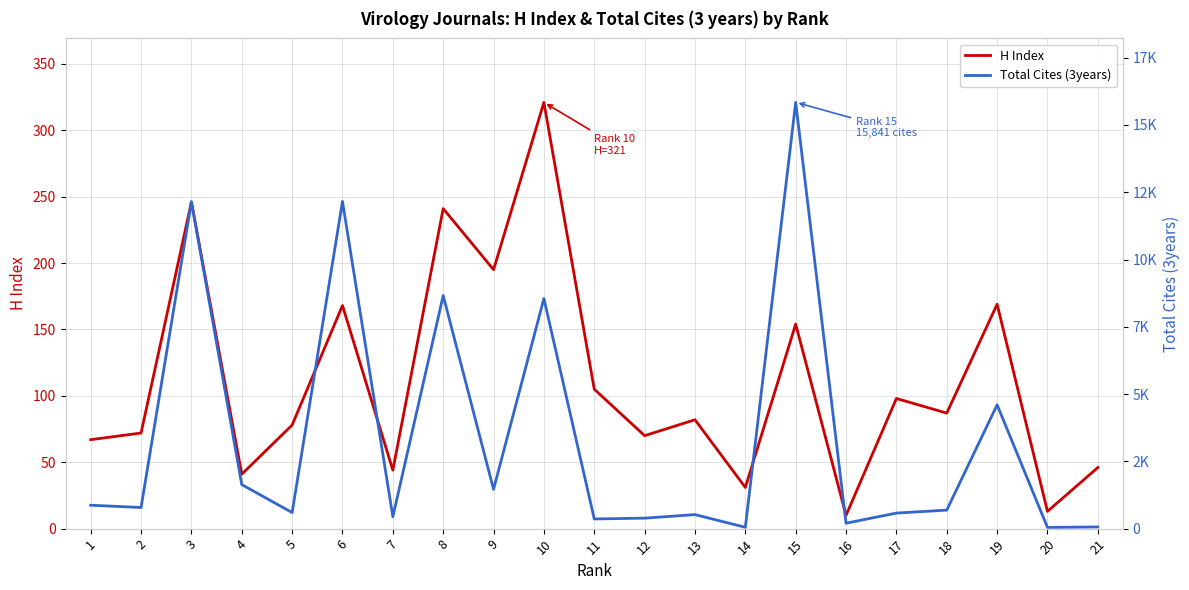

In H Index, how many points are lower than both neighbors (excluding endpoints)?

8